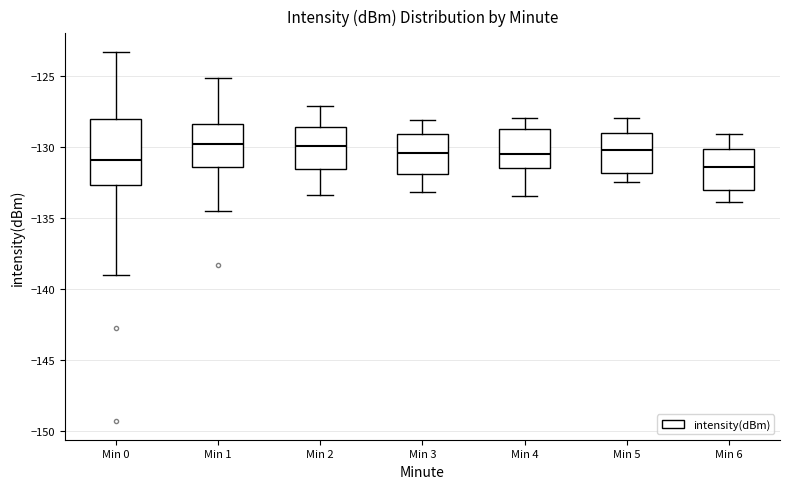

Reading left to right, transcribe this box plot: for each box, give where its median line is, the range the box spans, and where its two whiskers end, as read against the y-axis. The values are not printed on the chart, so give them approximately, as read against the axis.

Min 0: median -131.0, box -132.5 to -128.0, whiskers -139.0 to -123.5
Min 1: median -130.0, box -131.5 to -128.5, whiskers -134.5 to -125.0
Min 2: median -130.0, box -131.5 to -128.5, whiskers -133.5 to -127.0
Min 3: median -130.5, box -132.0 to -129.0, whiskers -133.0 to -128.0
Min 4: median -130.5, box -131.5 to -128.5, whiskers -133.5 to -128.0
Min 5: median -130.0, box -132.0 to -129.0, whiskers -132.5 to -128.0
Min 6: median -131.5, box -133.0 to -130.0, whiskers -134.0 to -129.0